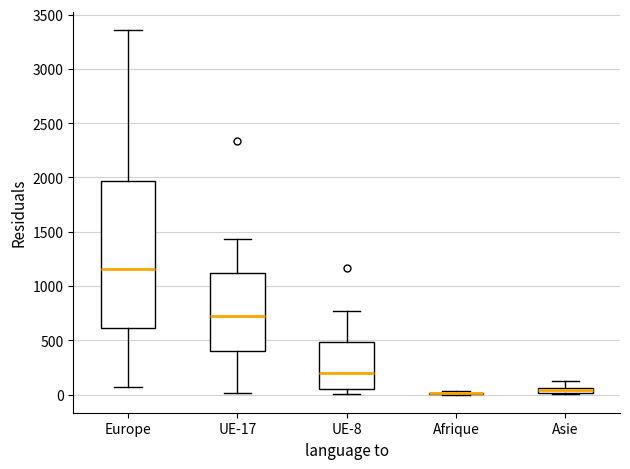

Comparing the boxes themselves (not the whiskers), which one is the tallest?

Europe